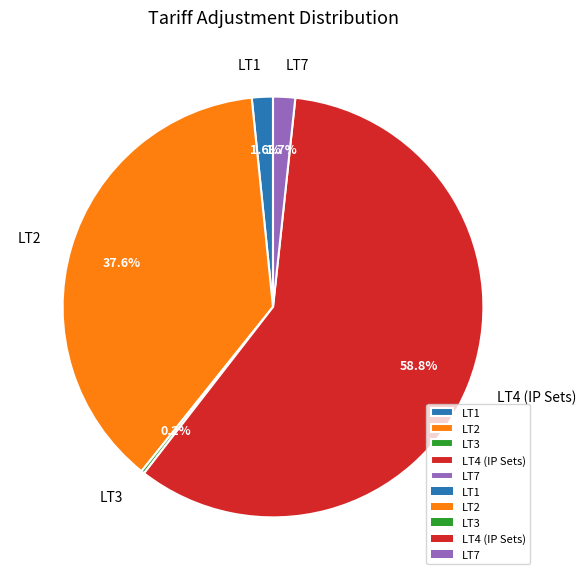

What is the majority slice?

LT4 (IP Sets)